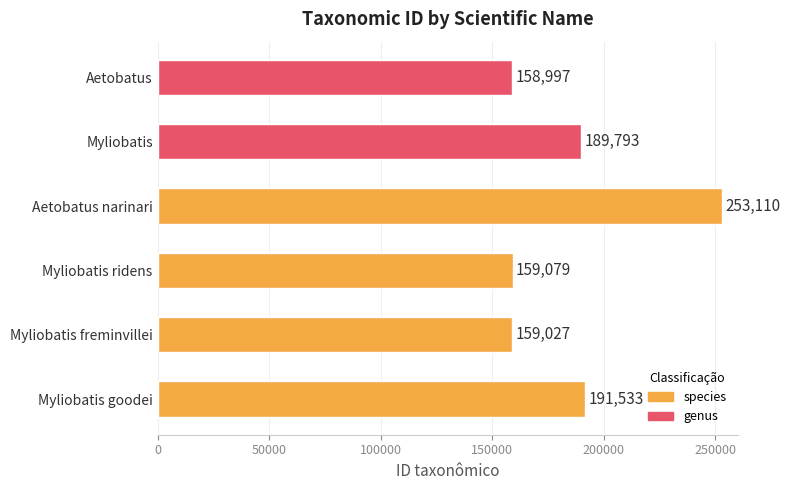

What is the change in value from Aetobatus narinari to Aetobatus?

-94113